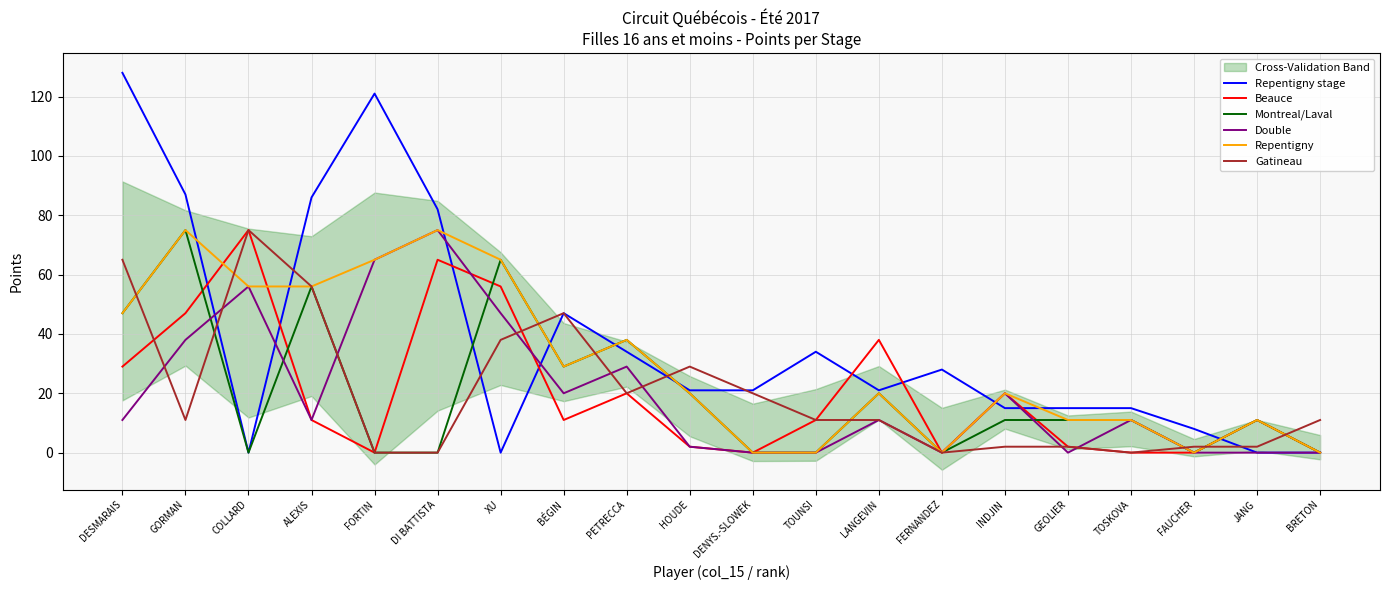

At how many categories does at least one series exceed 58?

7